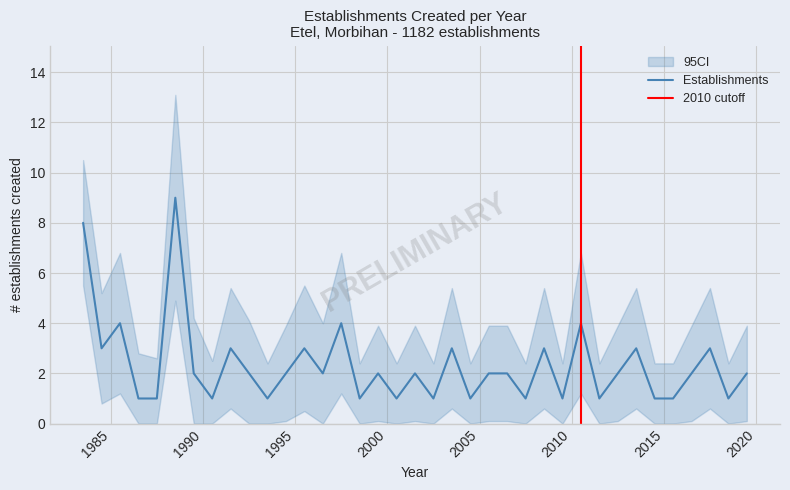

How many values are between 1 and 3?

32